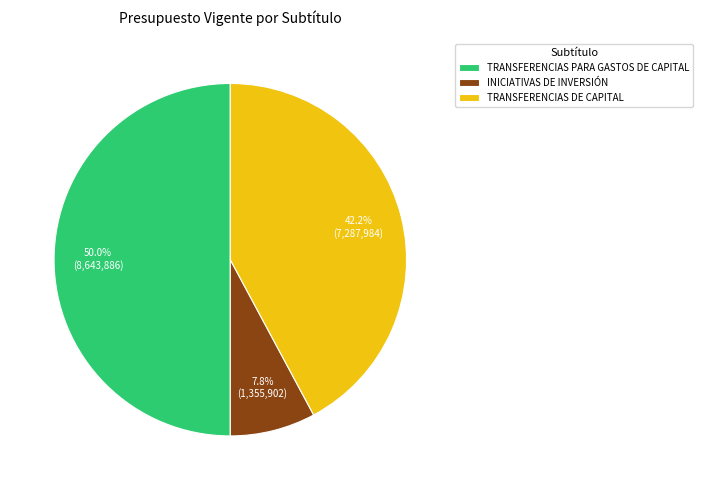

Does TRANSFERENCIAS DE CAPITAL account for over 50% of the chart?

No